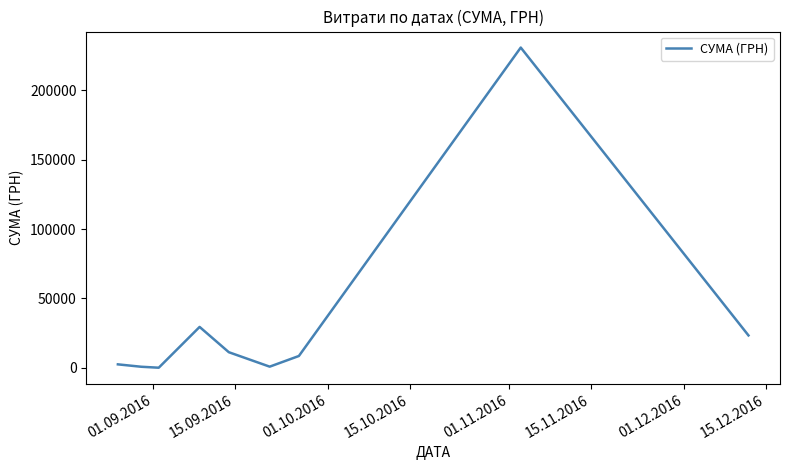

What is the maximum value shown in the chart?

230842.2